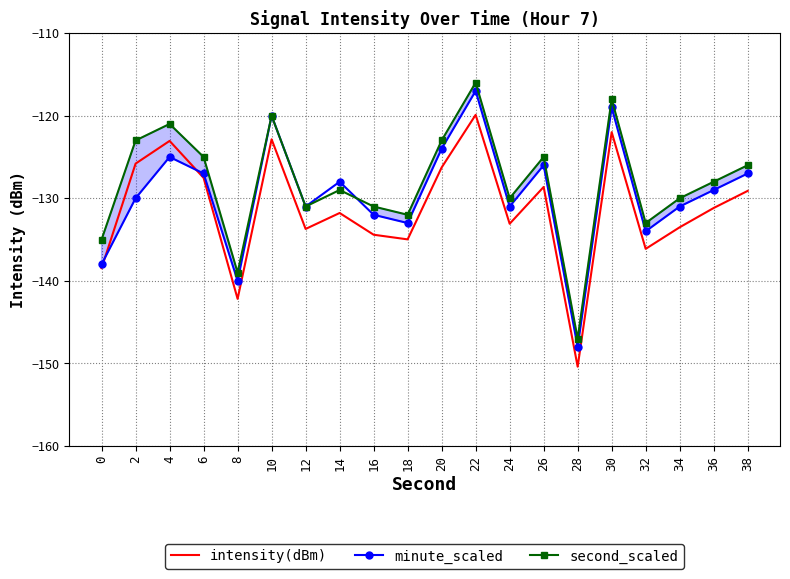

Is the value of second_scaled at 20 greater than the value of minute_scaled at 32?

Yes